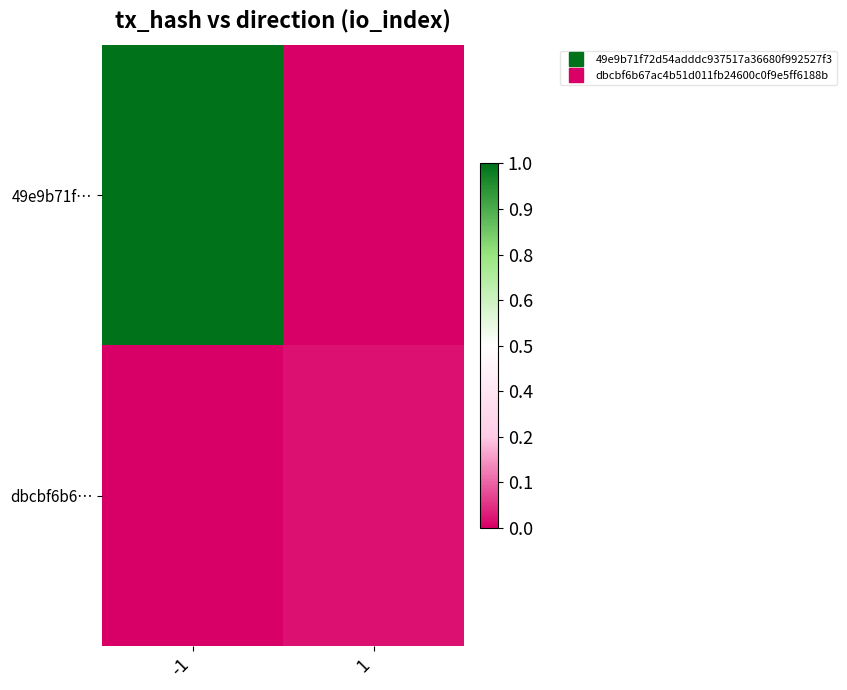

Reading right to left, transcribe all the data shown in this chart.

49e9b71f…: 1=0.0	-1=1.0
dbcbf6b6…: 1=0.0	-1=0.0